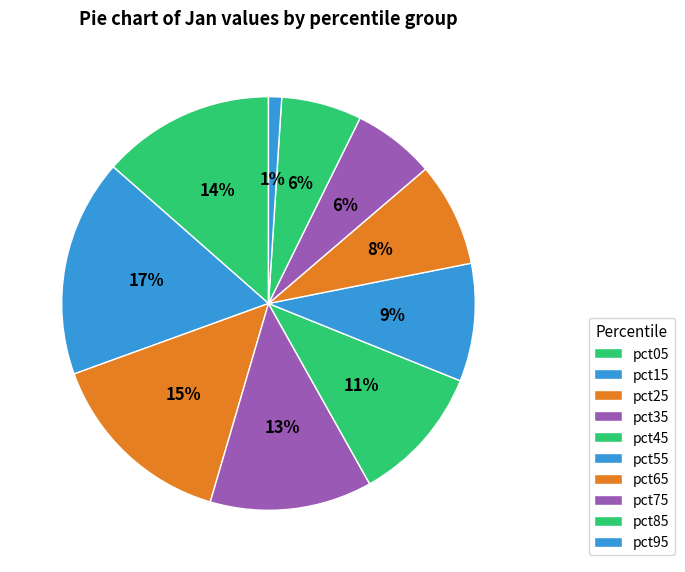

How many slices are in this pie chart?

10